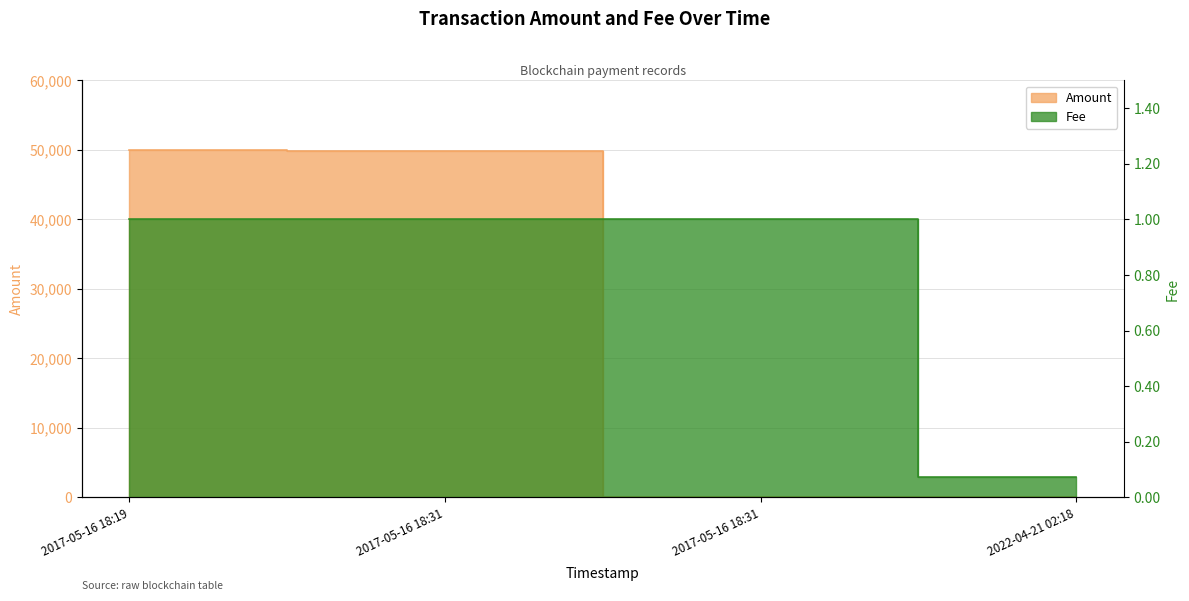

Count the number of data series in this chart.

2